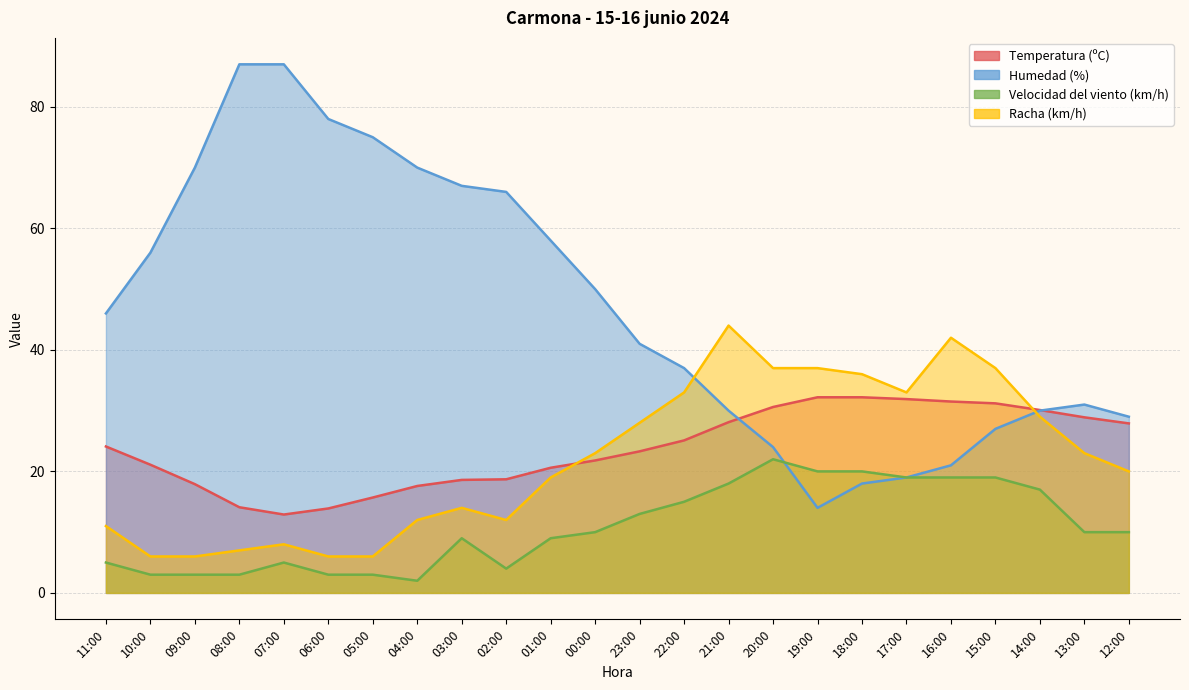

Which series has the largest total across all categories?

Humedad (%)